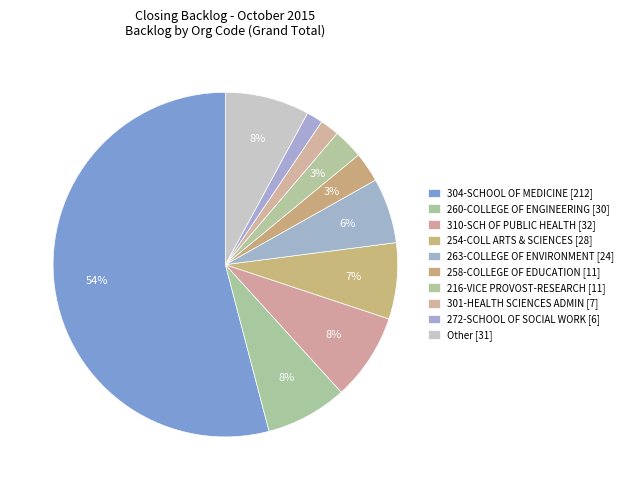

How many segments does this pie chart have?

10